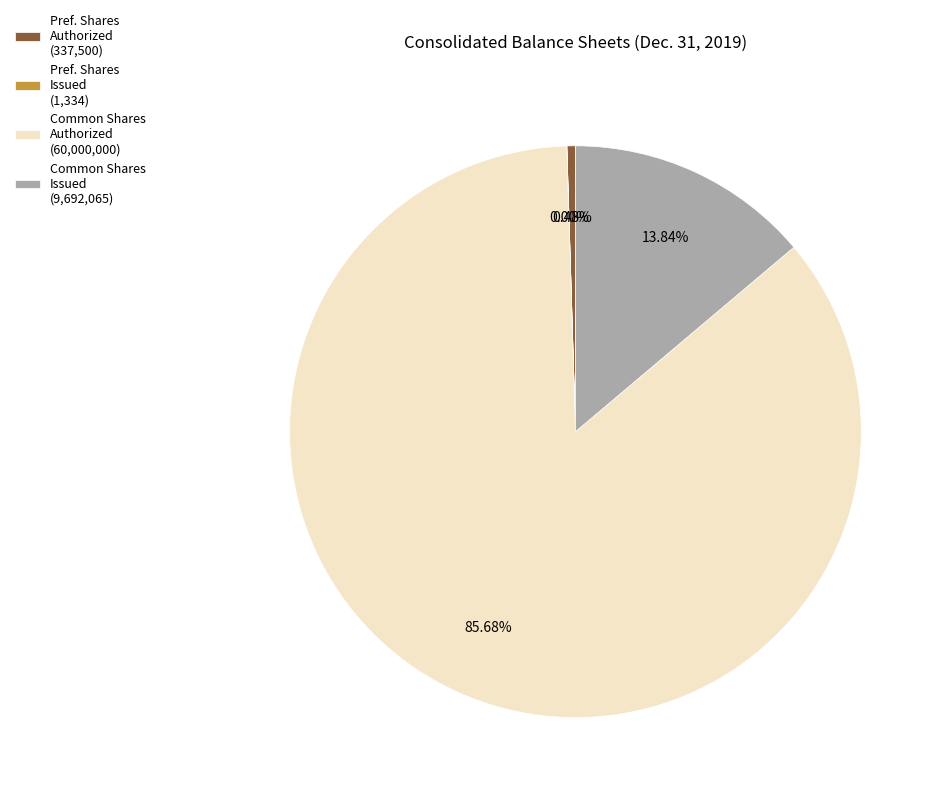

Between Pref. Shares Authorized (337,500) and Common Shares Authorized (60,000,000), which is larger?

Common Shares Authorized (60,000,000)